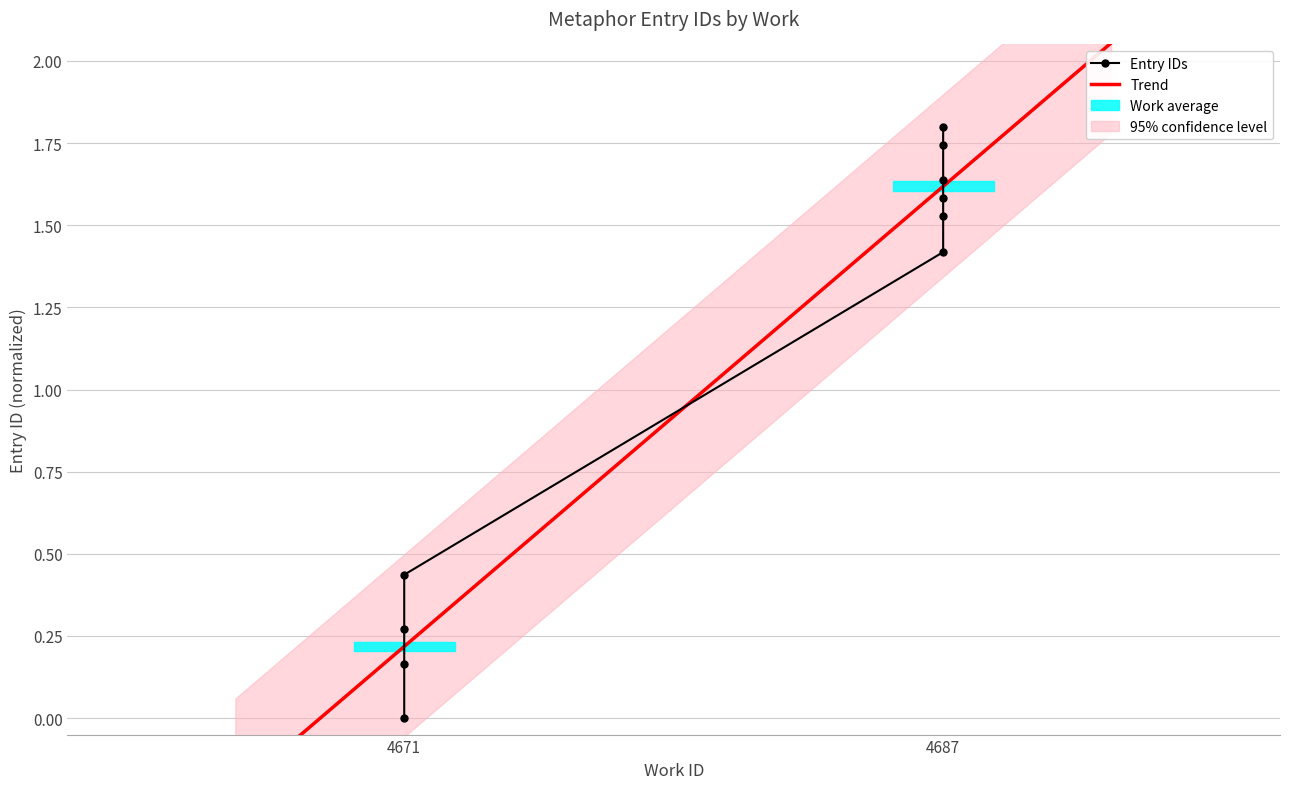

True or false: the data has more than 1 interior local peaks.

False